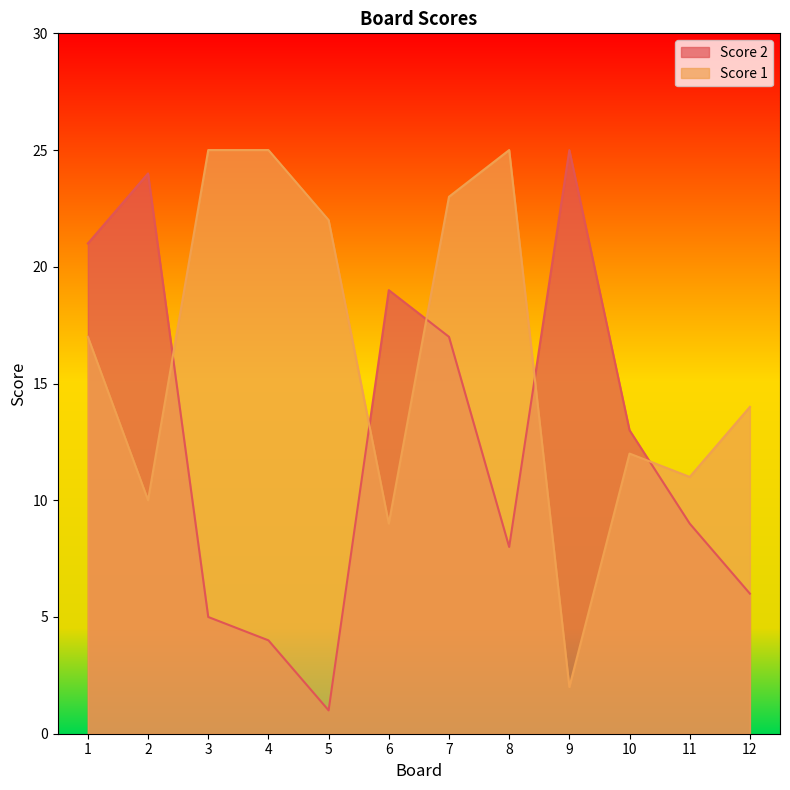

How many lines are shown in the chart?

2